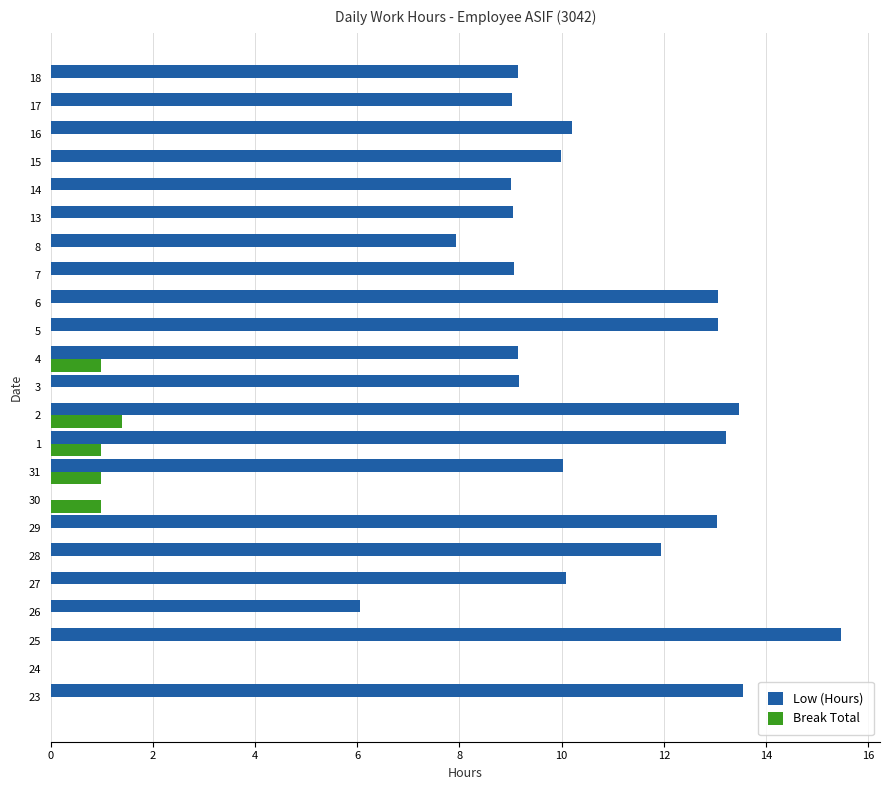

What is the greatest value displayed?

15.5